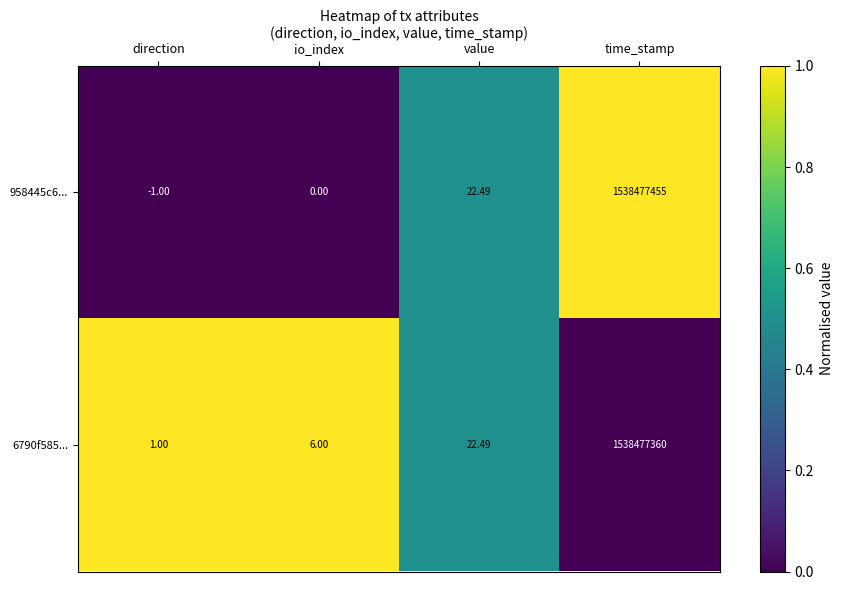

At which label does 6790f585... first exceed 22?

value